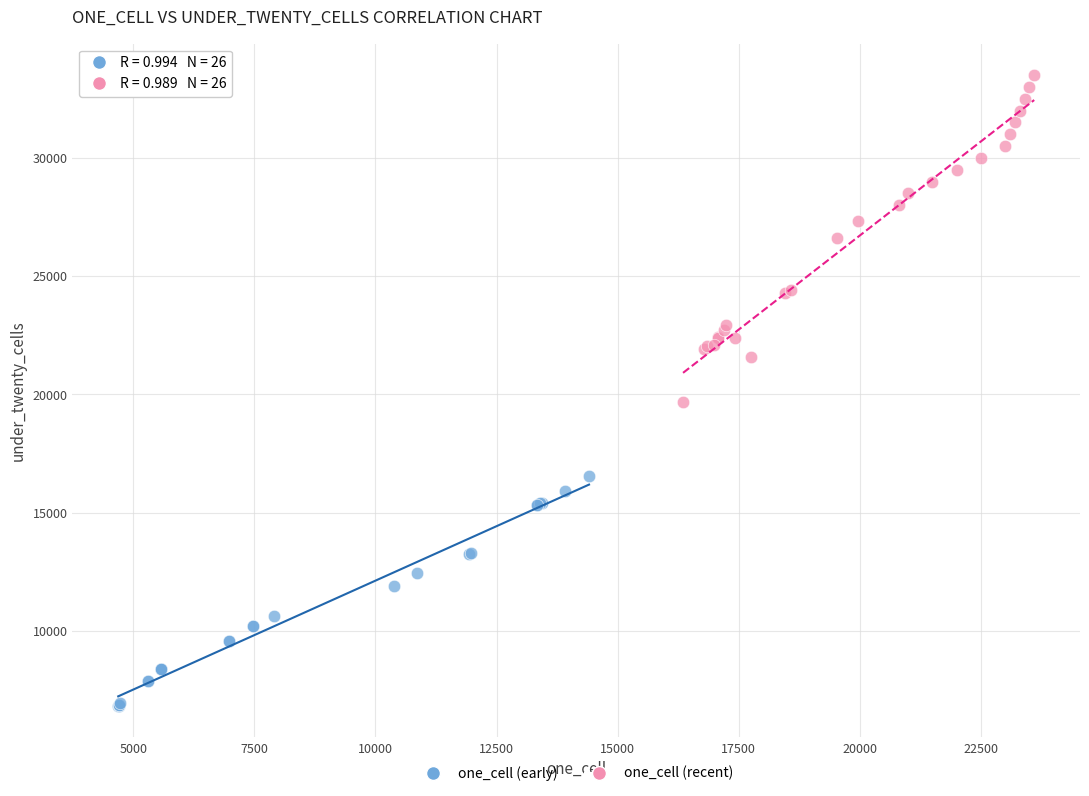

Which series reaches the minimum Y coordinate?

one_cell (early)